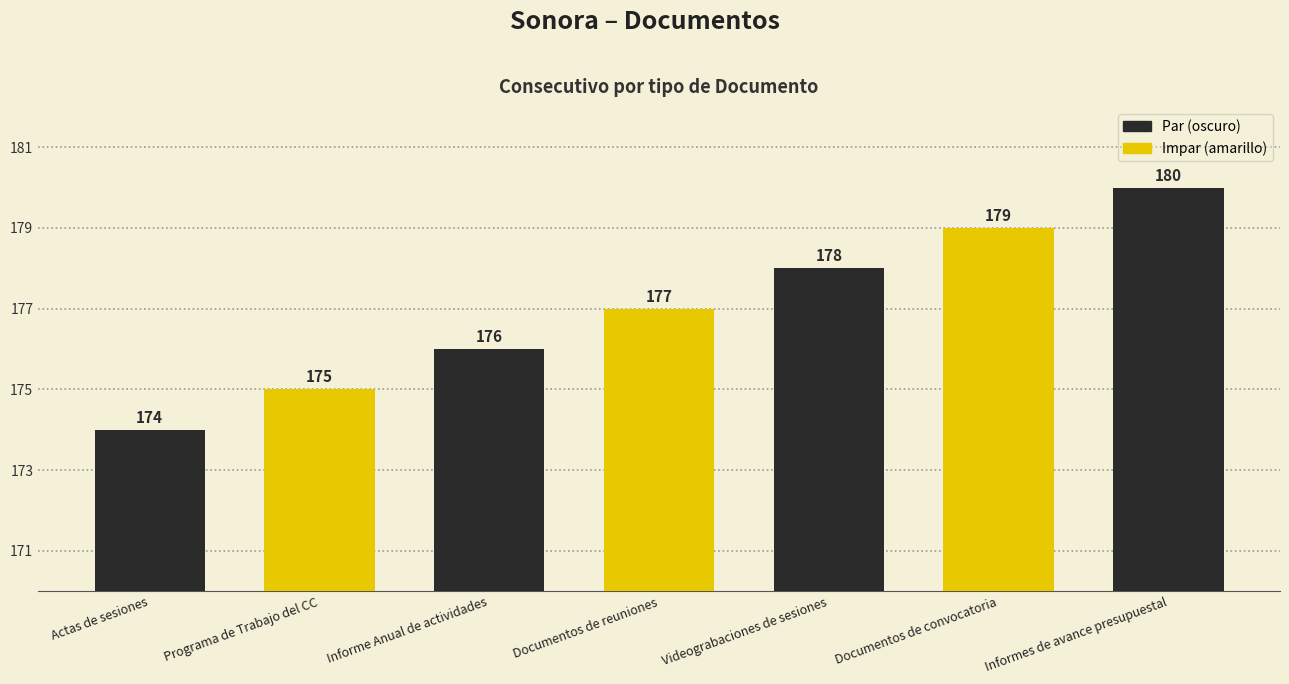

What is the value of the 7th bar from the left?

180